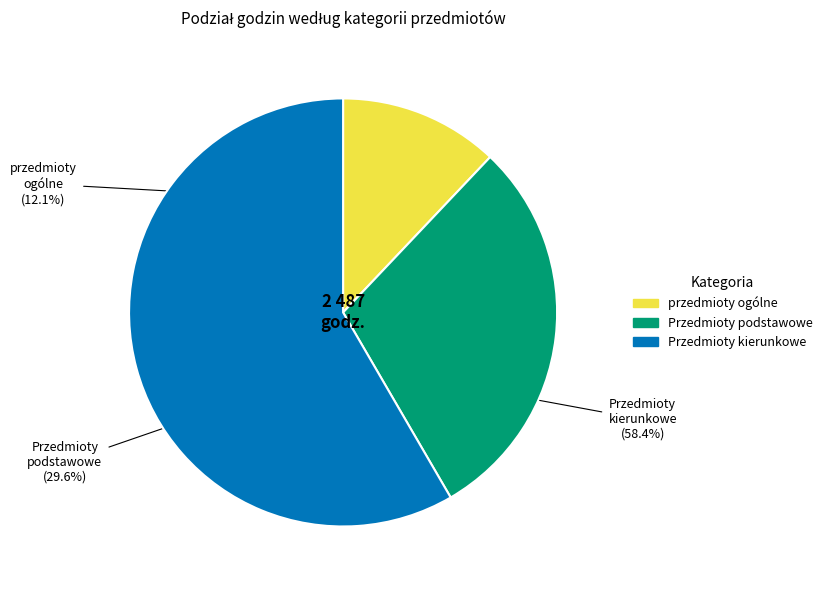

Combined, do Przedmioty podstawowe and Przedmioty kierunkowe account for over 50%?

Yes